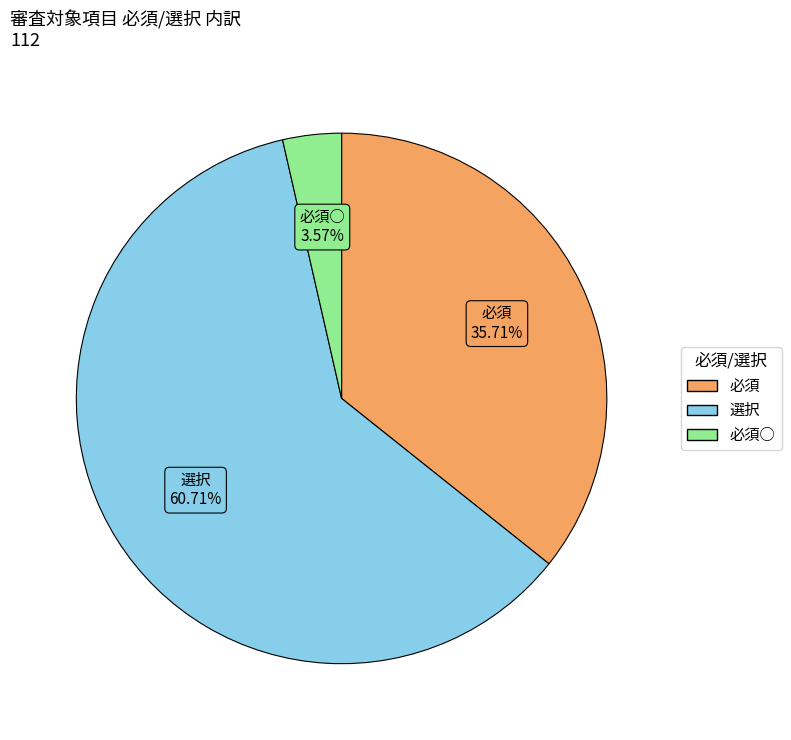

Is there any slice that represents more than half of the pie?

Yes